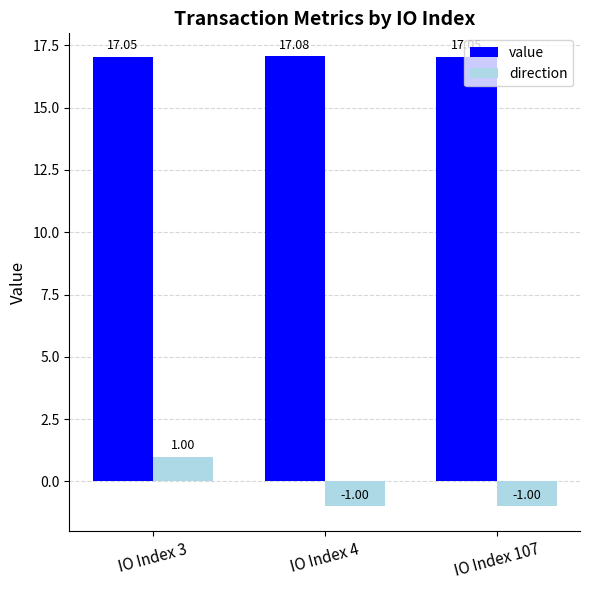

Is the value of value at IO Index 3 greater than the value of direction at IO Index 107?

Yes